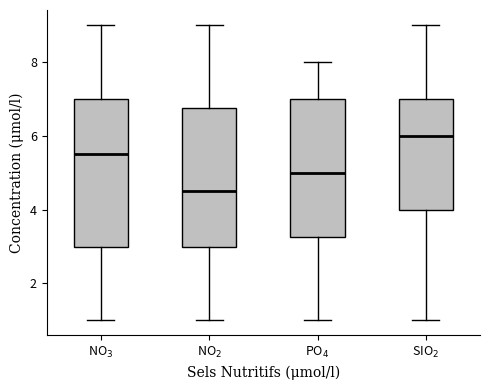

Reading left to right, transcribe this box plot: for each box, give where its median line is, the range the box spans, and where its two whiskers end, as read against the y-axis. The values are not printed on the chart, so give them approximately, as read against the axis.

NO$_3$: median 5.6, box 3.0 to 7.0, whiskers 1.0 to 9.0
NO$_2$: median 4.6, box 3.0 to 6.8, whiskers 1.0 to 9.0
PO$_4$: median 5.0, box 3.2 to 7.0, whiskers 1.0 to 8.0
SIO$_2$: median 6.0, box 4.0 to 7.0, whiskers 1.0 to 9.0